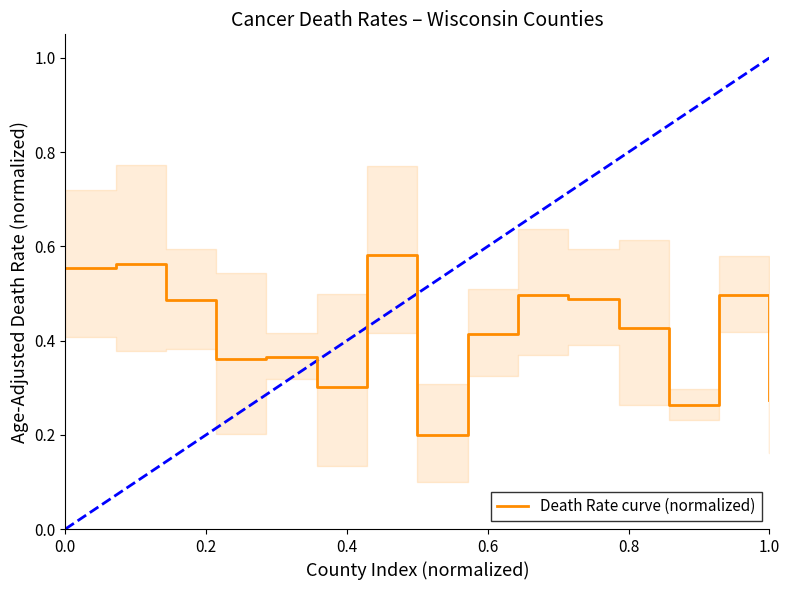

Count the values in the range 0 to 1.

15